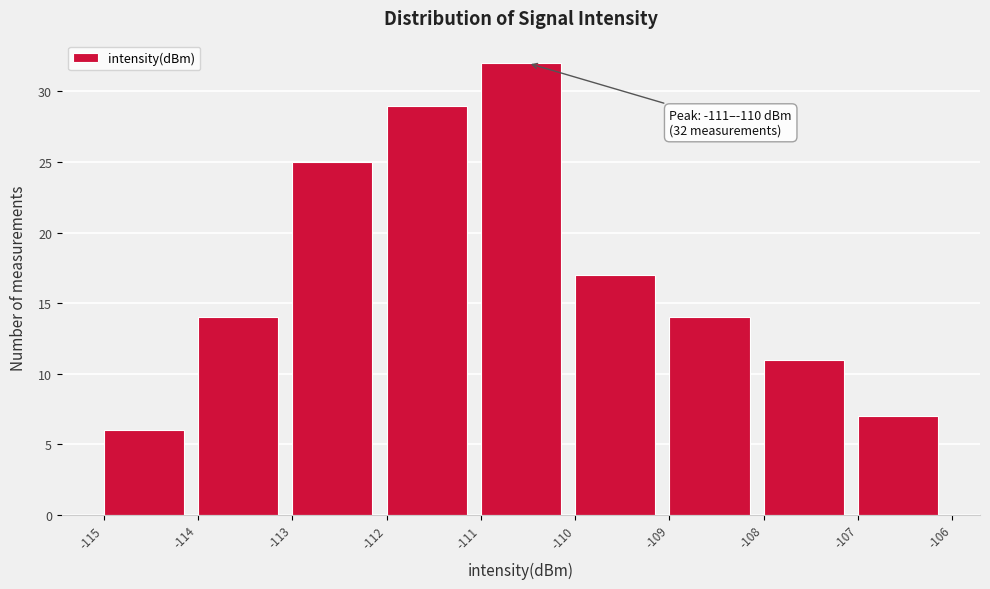

Which range on the x-axis has the tallest bar?

-111 to -110